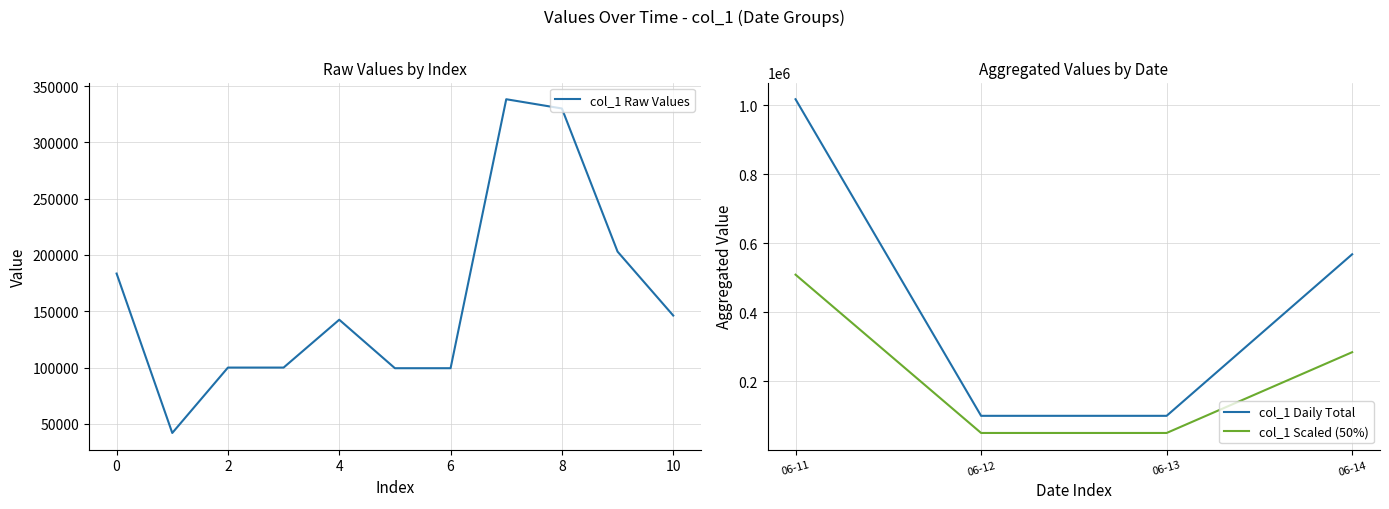

What is the maximum value for col_1 Raw Values?

338273.0